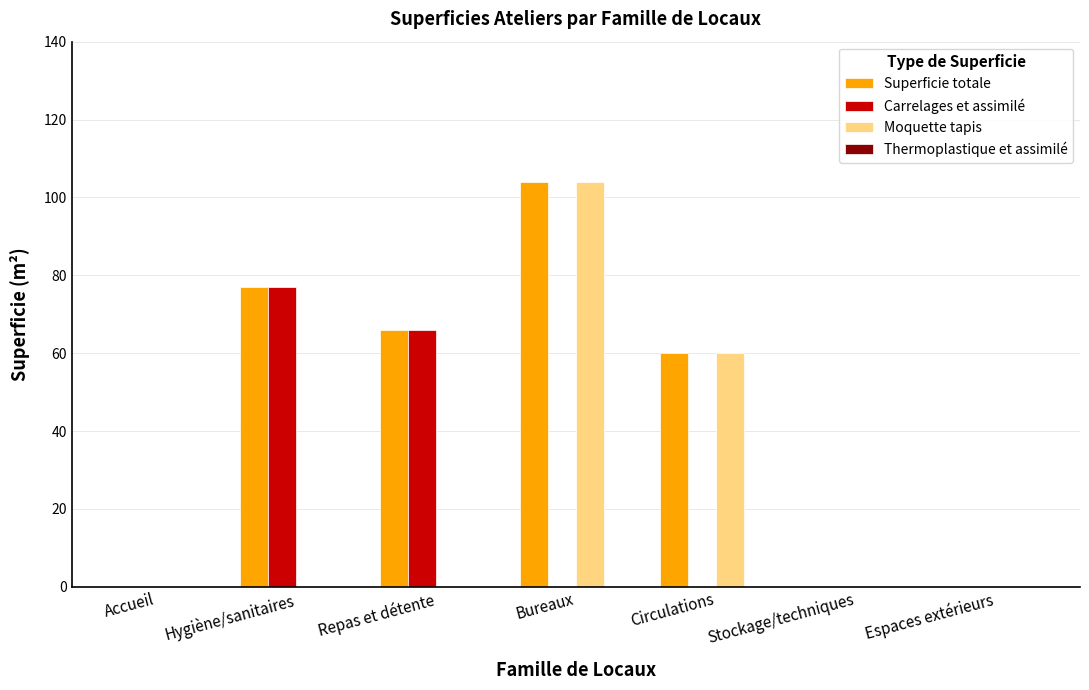

Which label corresponds to the largest value in the chart?

Bureaux